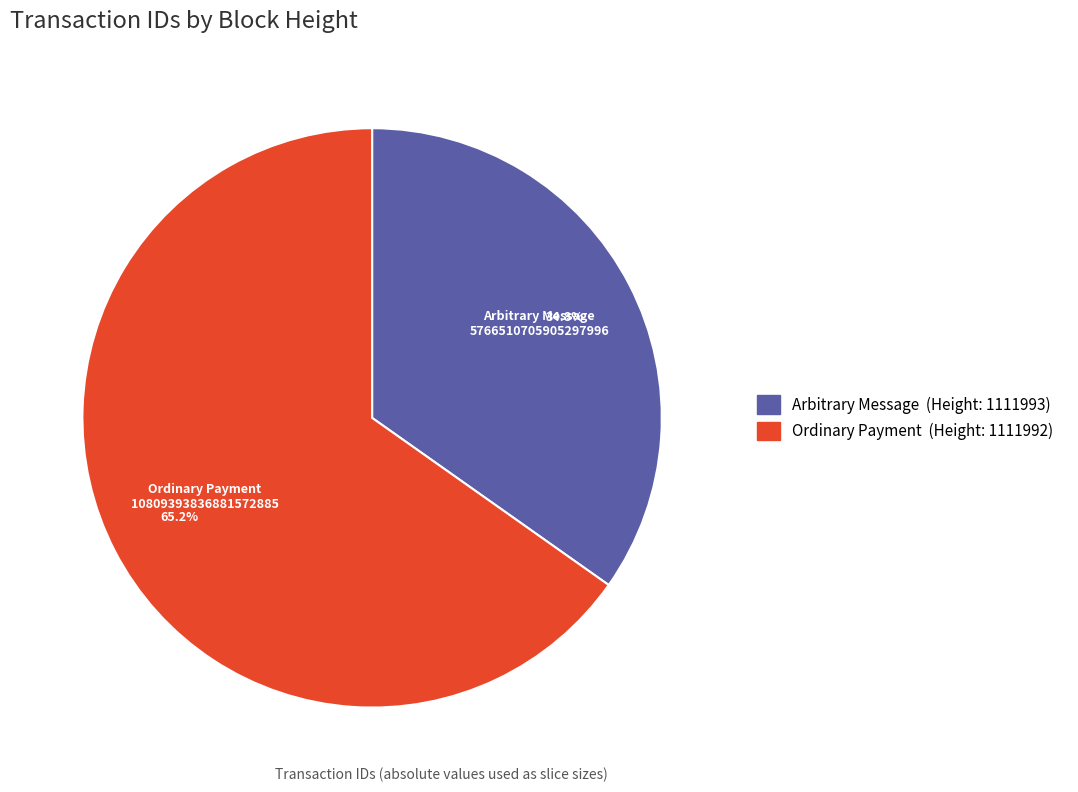

Rank the categories by value from lowest to highest.

Arbitrary Message (Height: 1111993), Ordinary Payment (Height: 1111992)